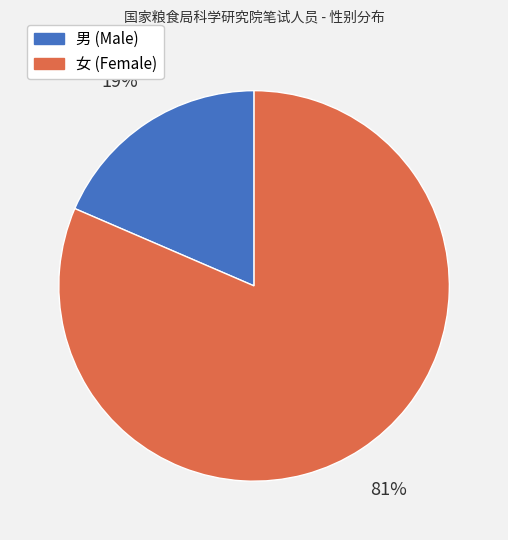

To the nearest percent, what is the average slice percentage?

50%